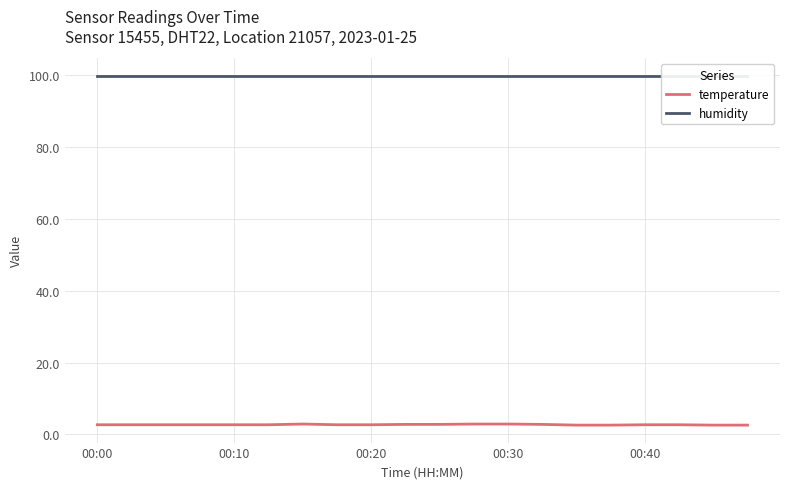

Where is humidity nearest to the value 99?

00:00